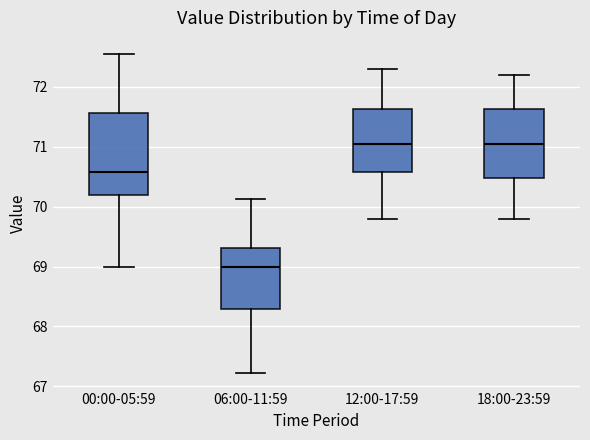

Reading left to right, read every box against the y-axis: the position of its median line, the range the box covers, and the ends of its whiskers. The values are not printed on the chart, so give them approximately, as read against the axis.

00:00-05:59: median 70.6, box 70.2 to 71.6, whiskers 69.0 to 72.6
06:00-11:59: median 69.0, box 68.3 to 69.3, whiskers 67.2 to 70.1
12:00-17:59: median 71.1, box 70.6 to 71.6, whiskers 69.8 to 72.3
18:00-23:59: median 71.1, box 70.5 to 71.6, whiskers 69.8 to 72.2